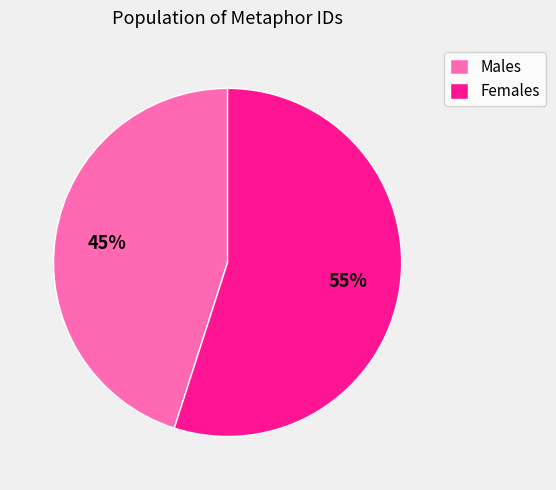

How many segments does this pie chart have?

2